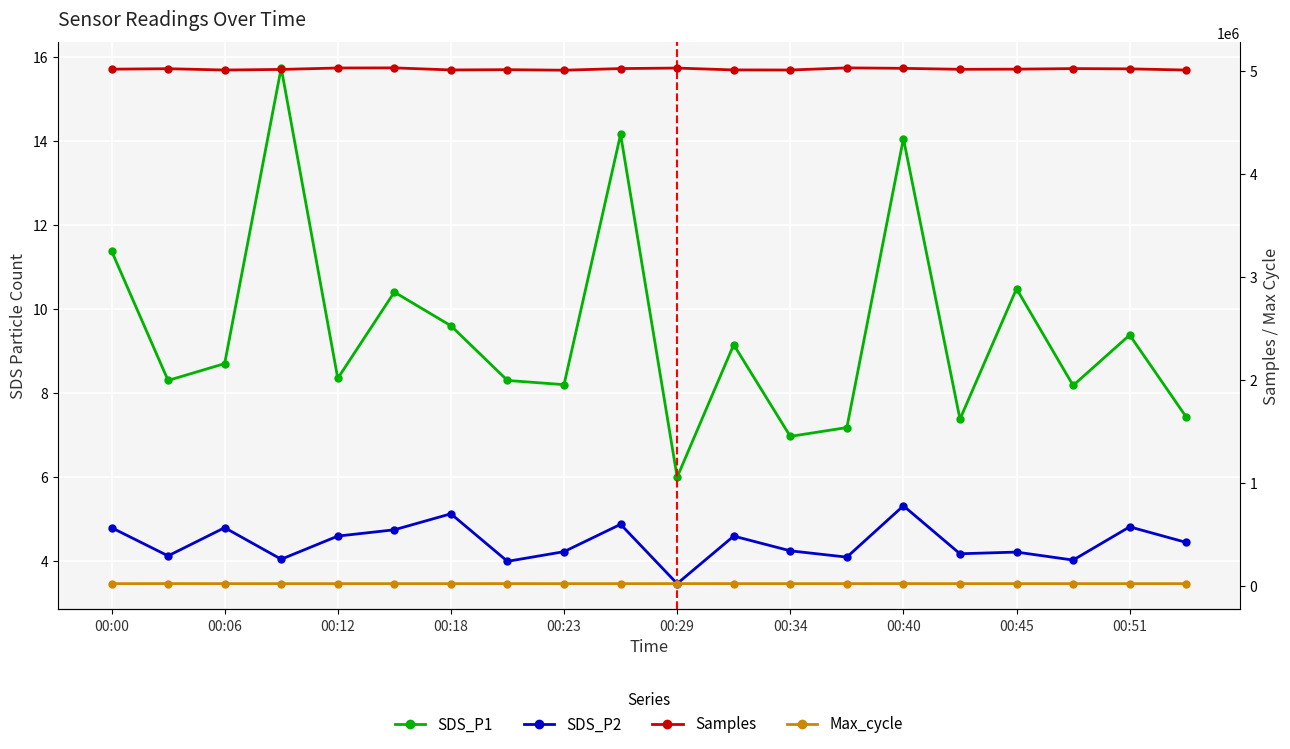

What is the total value across all series at 00:51?

5044822.0